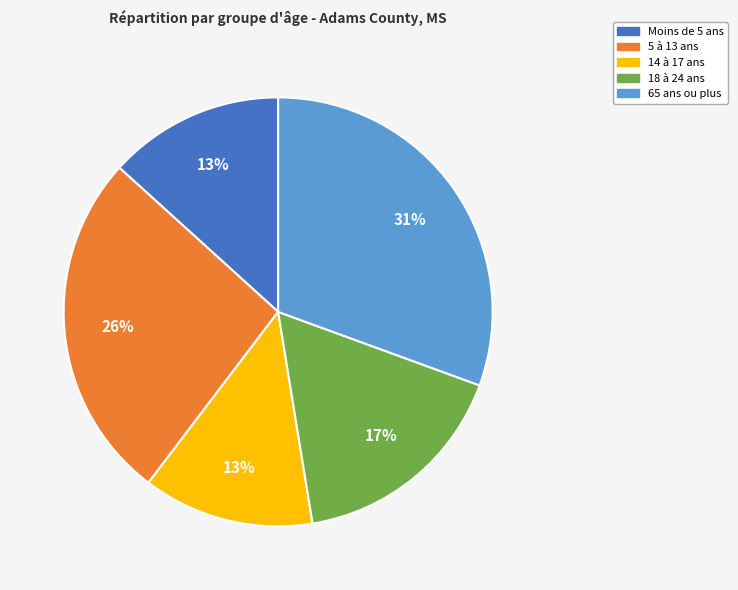

To the nearest percent, what is the average slice percentage?

20%